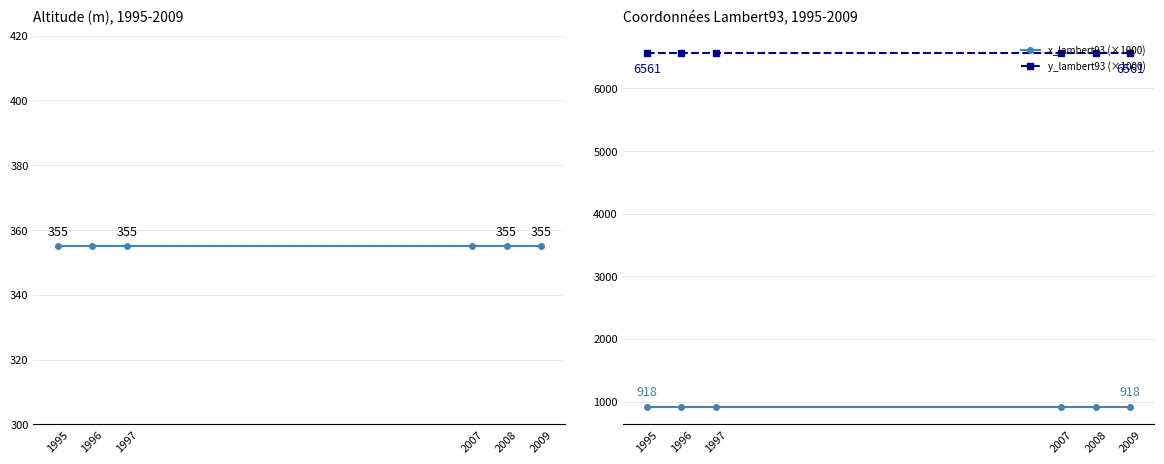

Where is y_lambert93 (×1000) nearest to the value 6560?

1995